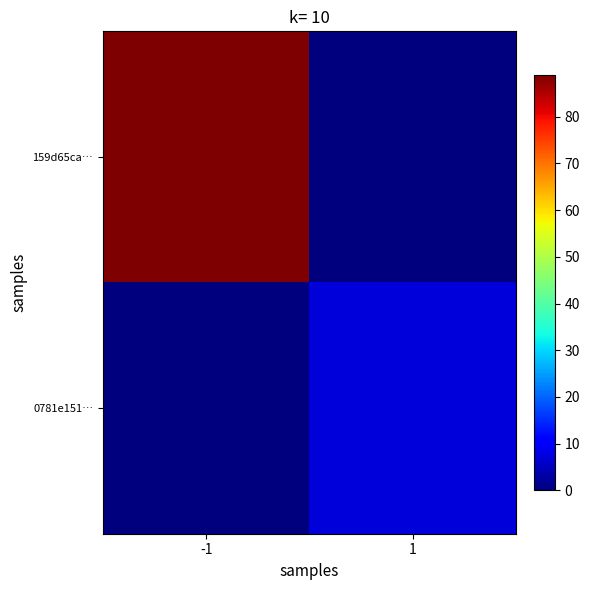

Count the number of data series in this chart.

2